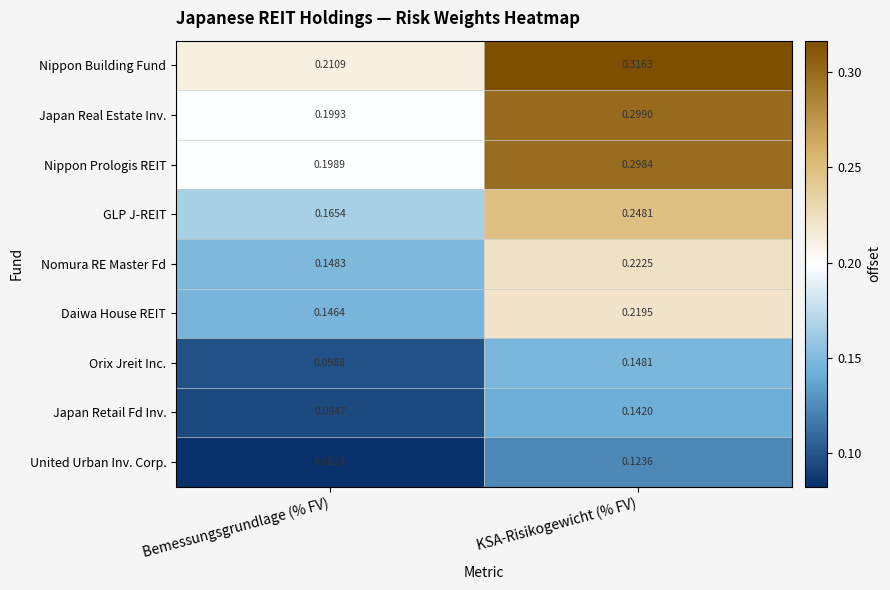

Which series has the largest total across all categories?

Nippon Building Fund